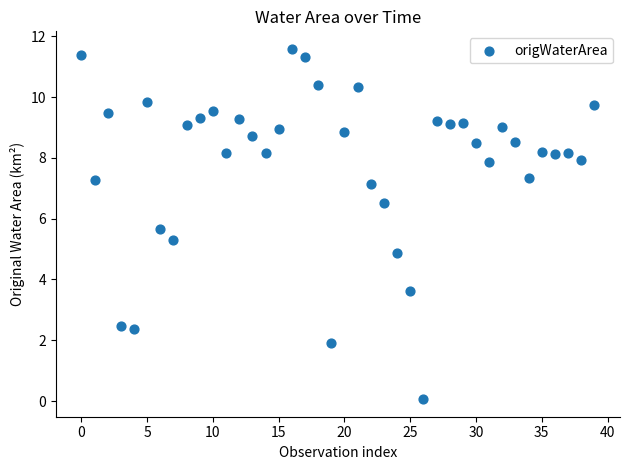

What is the range of Y values (max minus min)?

11.5